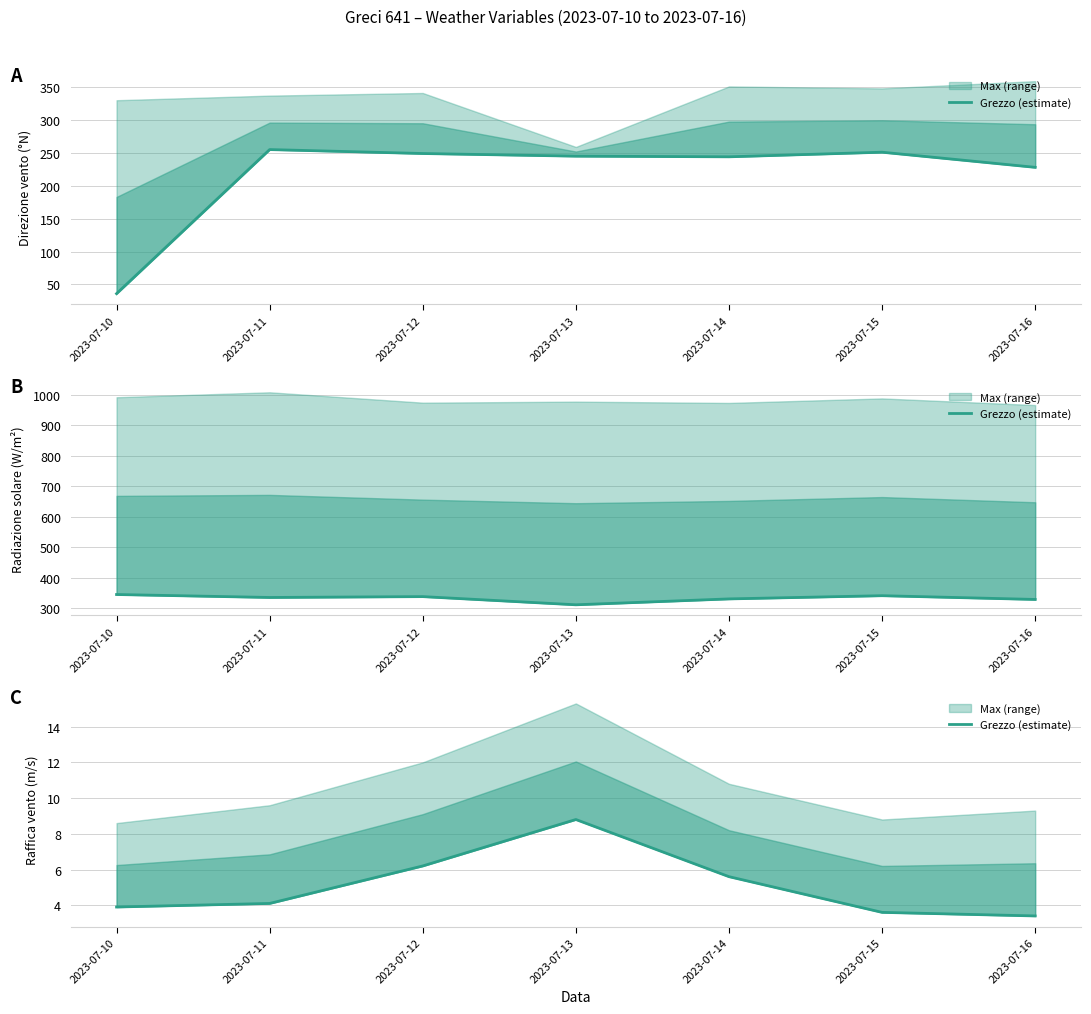

What is the value of the Radiazione solare - Grezzo (W/m2) point at the 5th from the left?

330.4